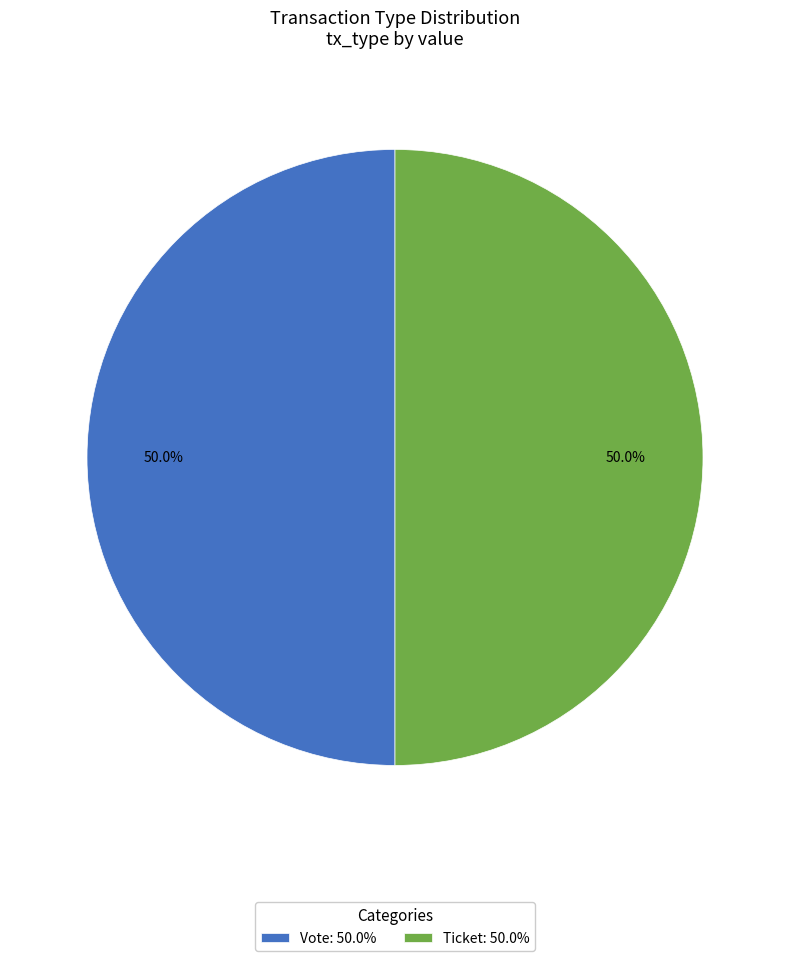

What percentage do Vote: 50.0% and Ticket: 50.0% together represent?

100.0%